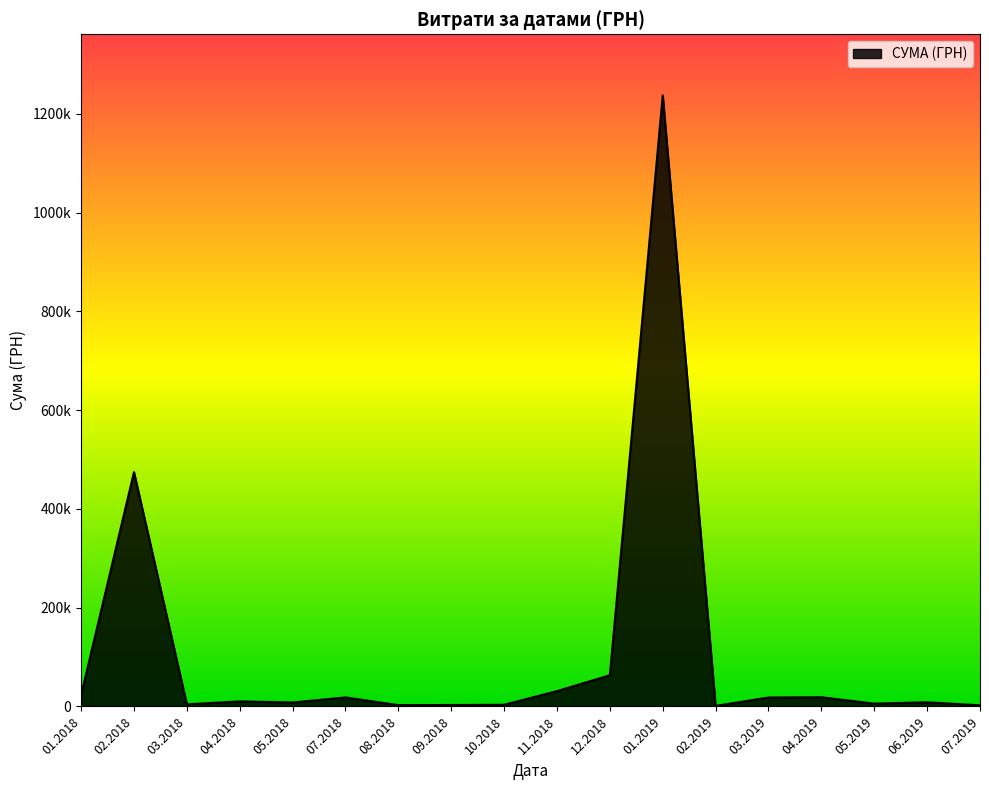

What is the difference between the second highest and second lowest values?

474227.1